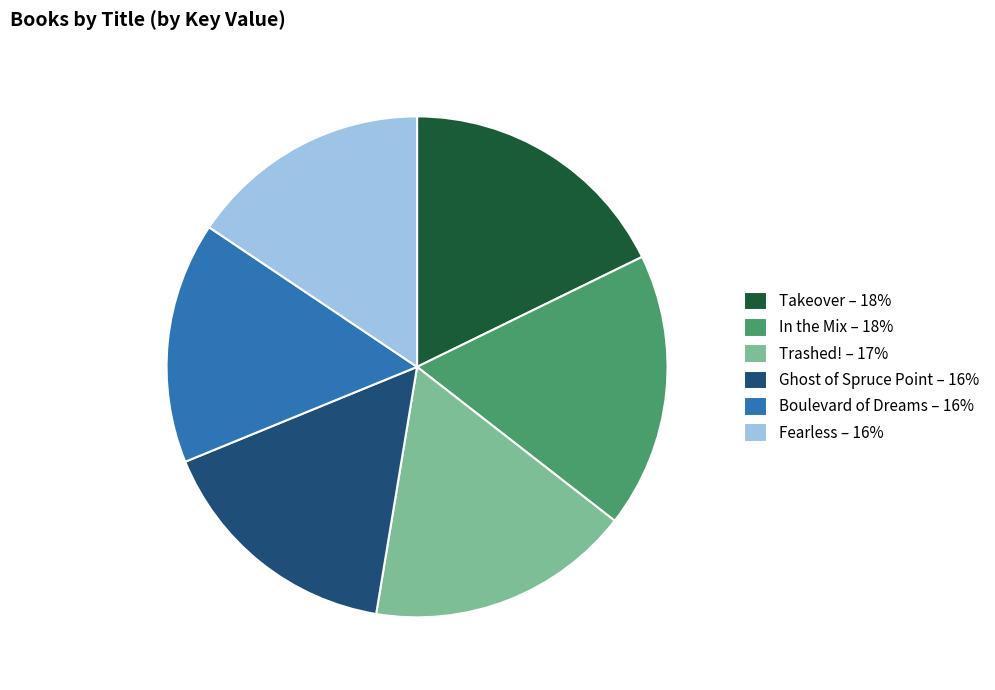

What is the ratio of the value at Takeover to the value at In the Mix?

1.0